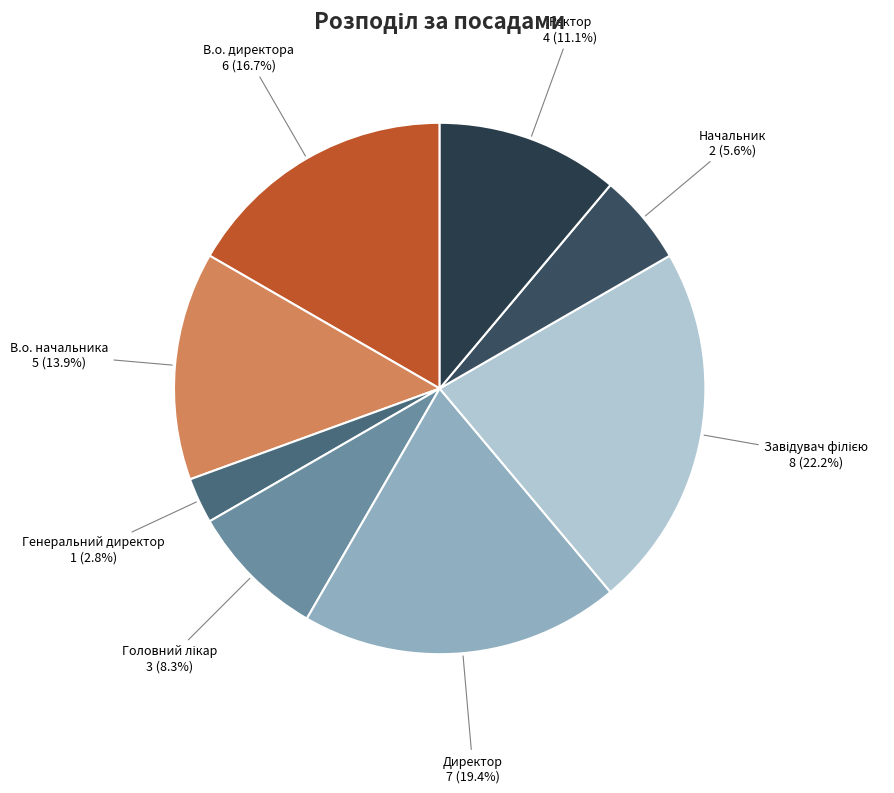

Which category has the smallest portion of the pie?

Генеральний директор